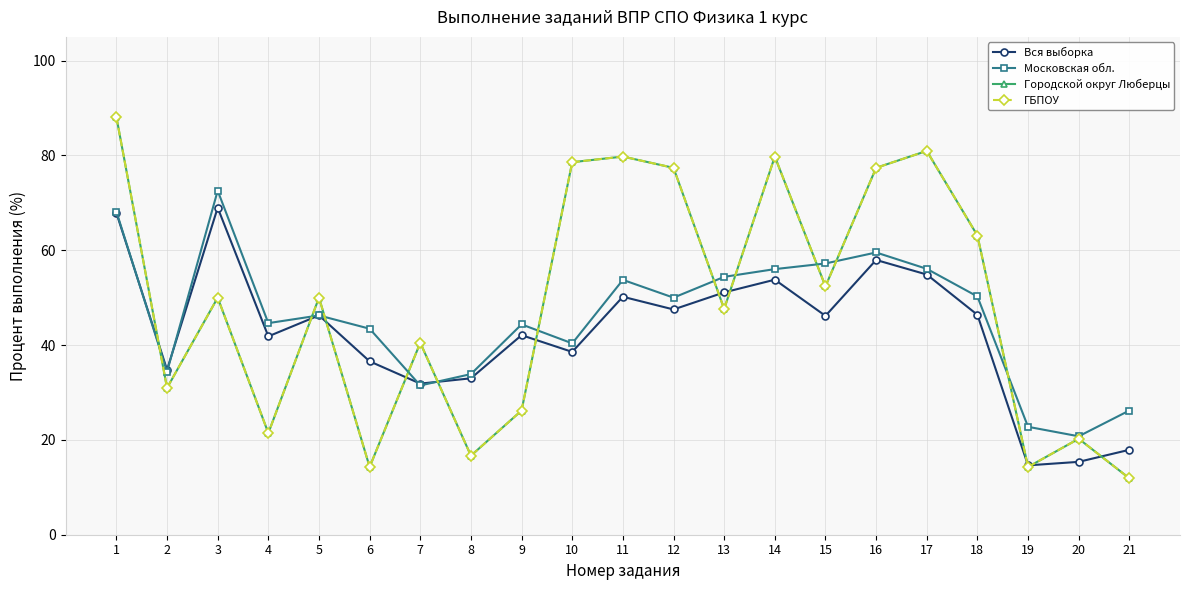

What is the value of the ГБПОУ point at the 15th from the left?

52.4